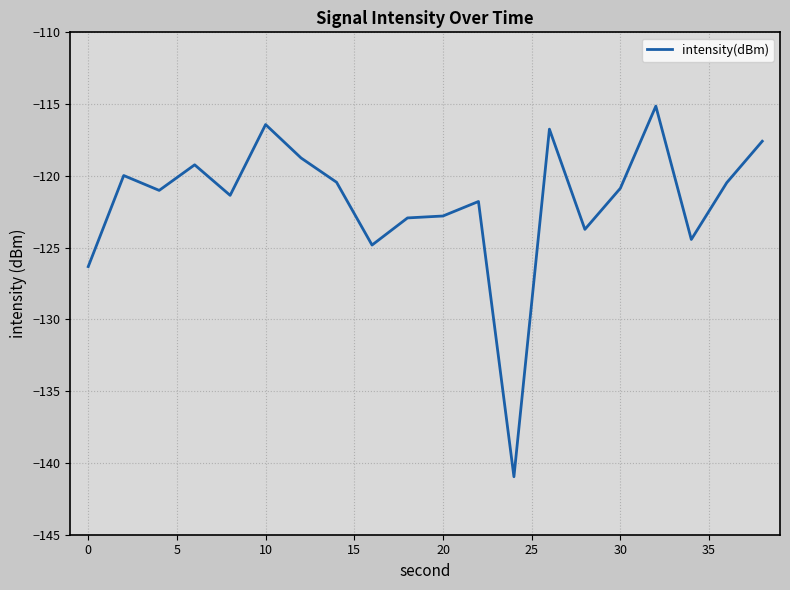

What is the smallest value displayed?

-141.0